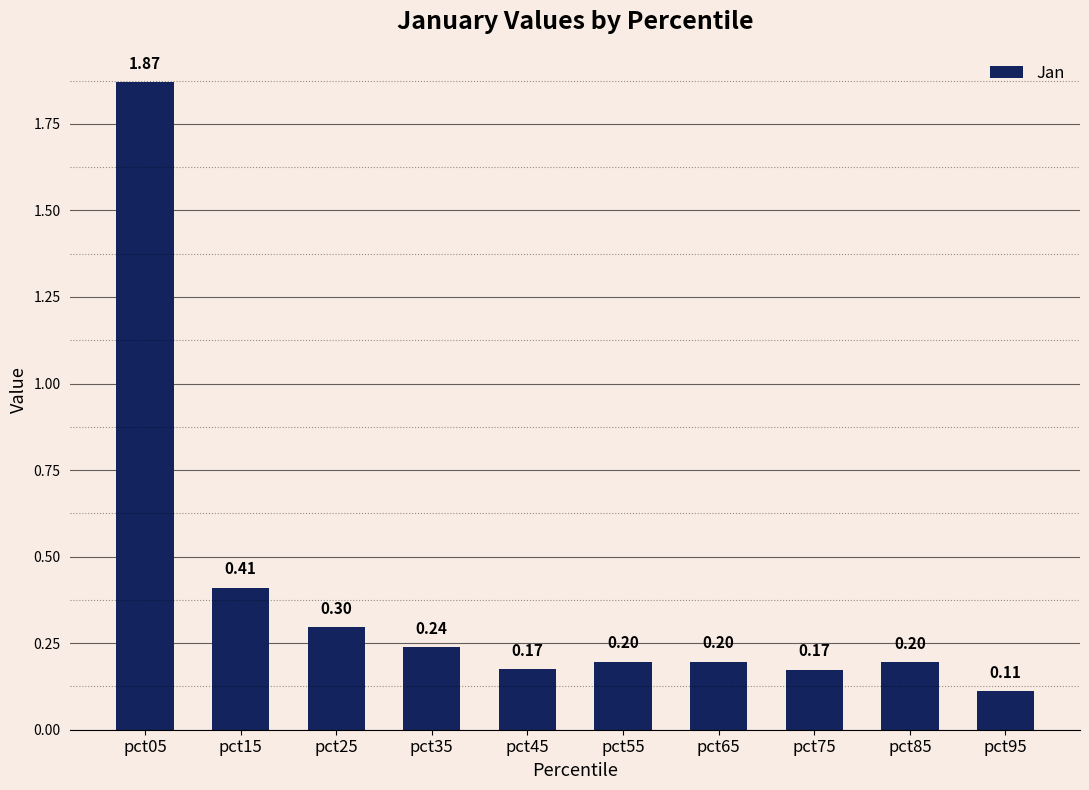

Which has a higher value, pct95 or pct75?

pct75